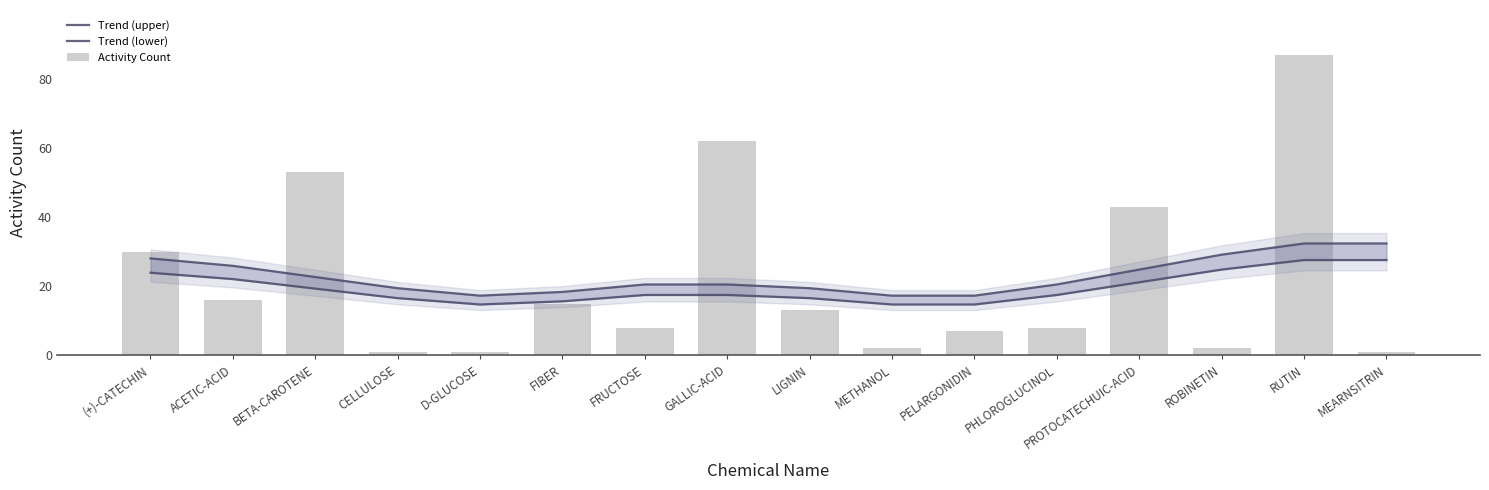

Reading left to right, extract all data points from this chart.

Trend (upper): (+)-CATECHIN=28.1	ACETIC-ACID=25.9	BETA-CAROTENE=22.7	CELLULOSE=19.4	D-GLUCOSE=17.3	FIBER=18.4	FRUCTOSE=20.5	GALLIC-ACID=20.5	LIGNIN=19.4	METHANOL=17.3	PELARGONIDIN=17.3	PHLOROGLUCINOL=20.5	PROTOCATECHUIC-ACID=24.8	ROBINETIN=29.2	RUTIN=32.4	MEARNSITRIN=32.4
Trend (lower): (+)-CATECHIN=23.9	ACETIC-ACID=22.1	BETA-CAROTENE=19.3	CELLULOSE=16.6	D-GLUCOSE=14.7	FIBER=15.6	FRUCTOSE=17.5	GALLIC-ACID=17.5	LIGNIN=16.6	METHANOL=14.7	PELARGONIDIN=14.7	PHLOROGLUCINOL=17.5	PROTOCATECHUIC-ACID=21.2	ROBINETIN=24.8	RUTIN=27.6	MEARNSITRIN=27.6
Activity Count: (+)-CATECHIN=30.0	ACETIC-ACID=16.0	BETA-CAROTENE=53.0	CELLULOSE=1.0	D-GLUCOSE=1.0	FIBER=15.0	FRUCTOSE=8.0	GALLIC-ACID=62.0	LIGNIN=13.0	METHANOL=2.0	PELARGONIDIN=7.0	PHLOROGLUCINOL=8.0	PROTOCATECHUIC-ACID=43.0	ROBINETIN=2.0	RUTIN=87.0	MEARNSITRIN=1.0